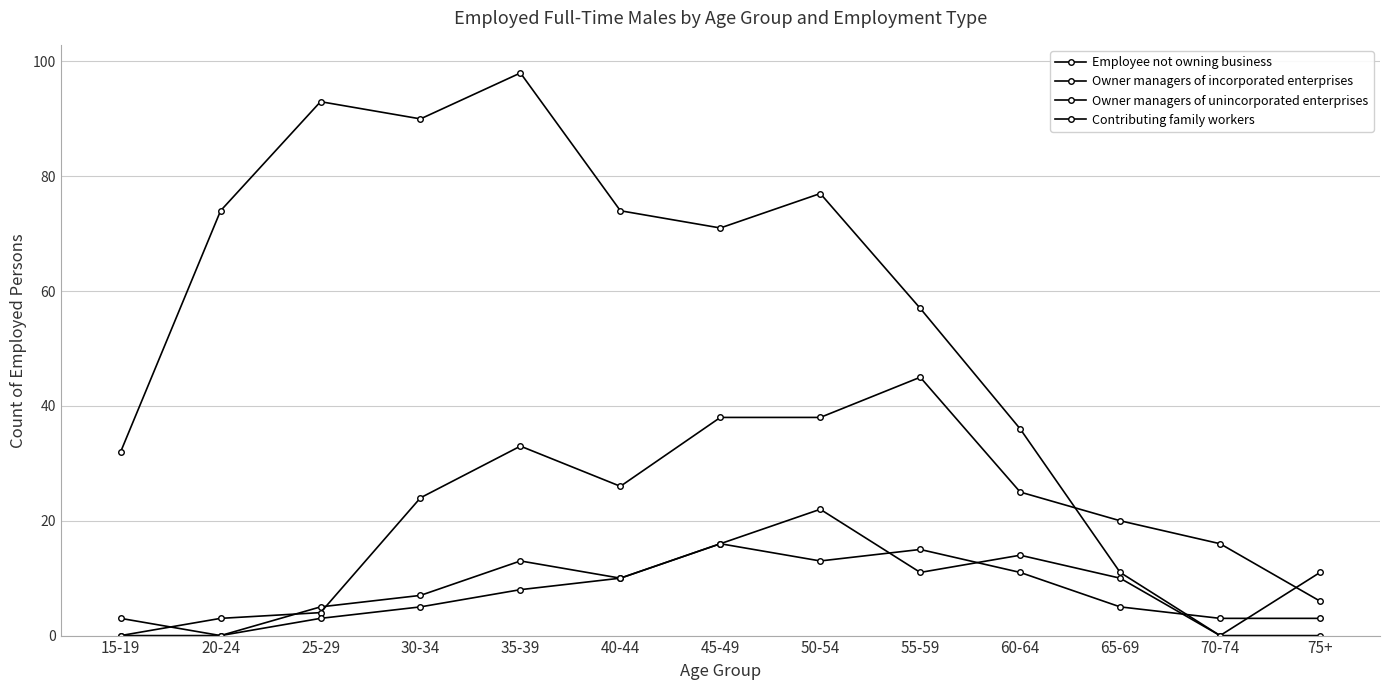

Is this an area chart (filled region under the line)?

No